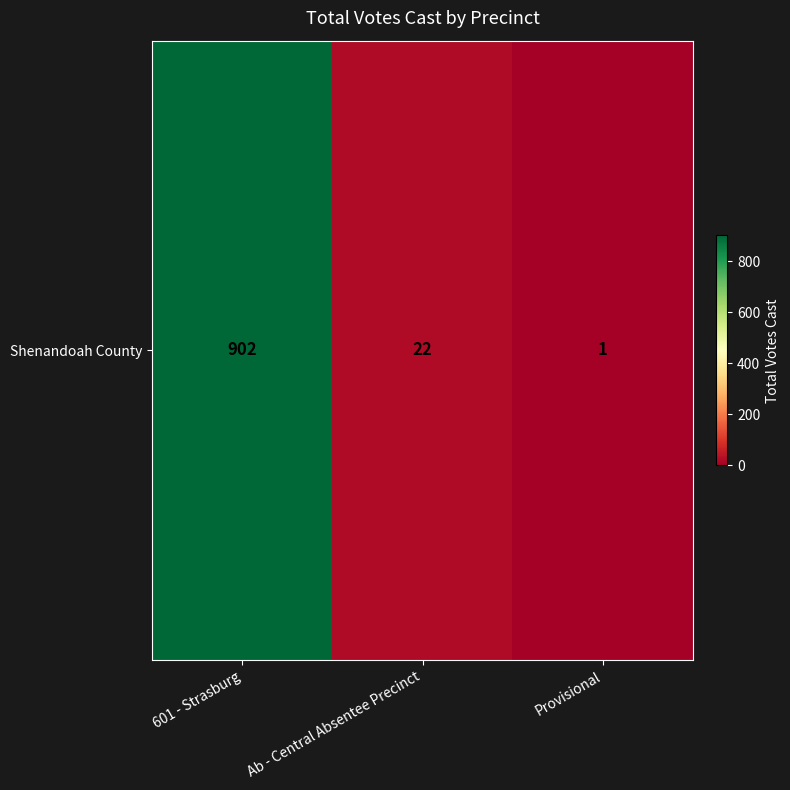

Rank the categories by value from highest to lowest.

601 - Strasburg, Ab - Central Absentee Precinct, Provisional